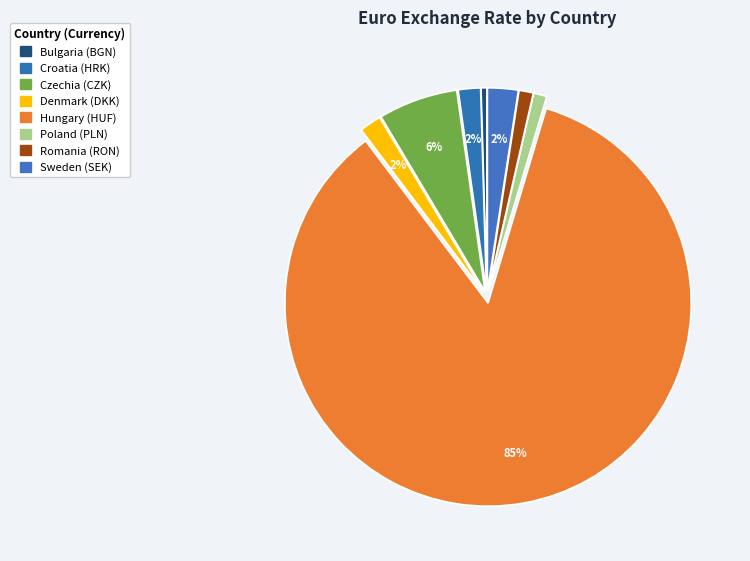

Count the number of slices in the pie.

8